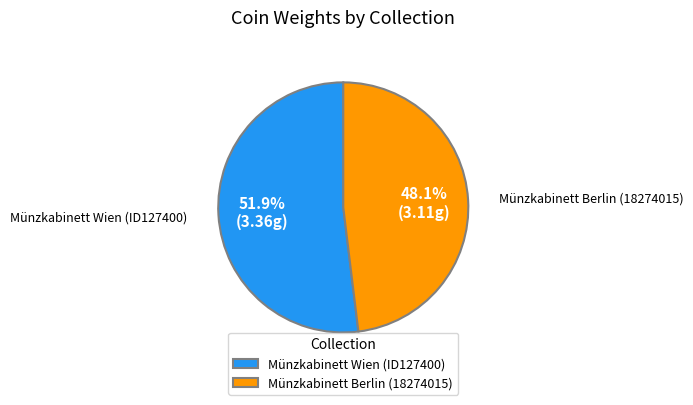

How many slices are in this pie chart?

2